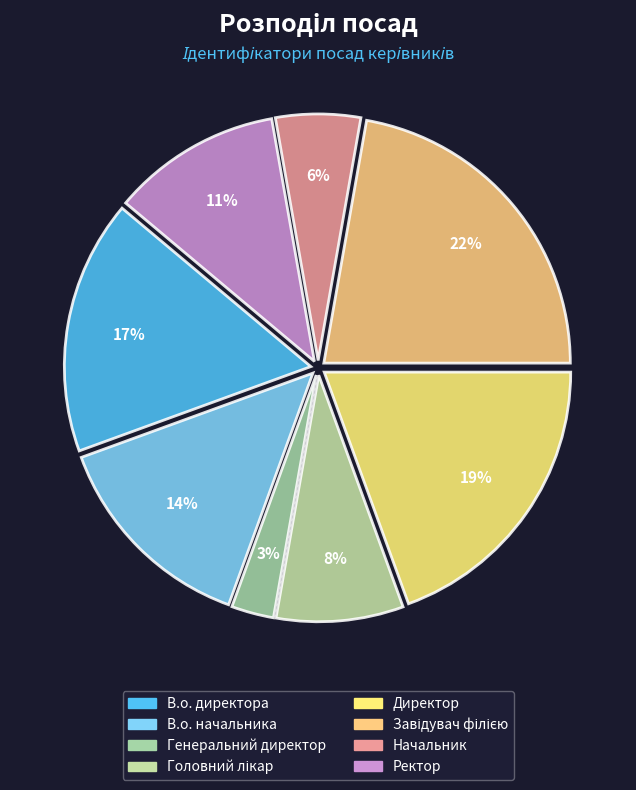

What is the ratio of the value at Завідувач філією to the value at Начальник?

4.0